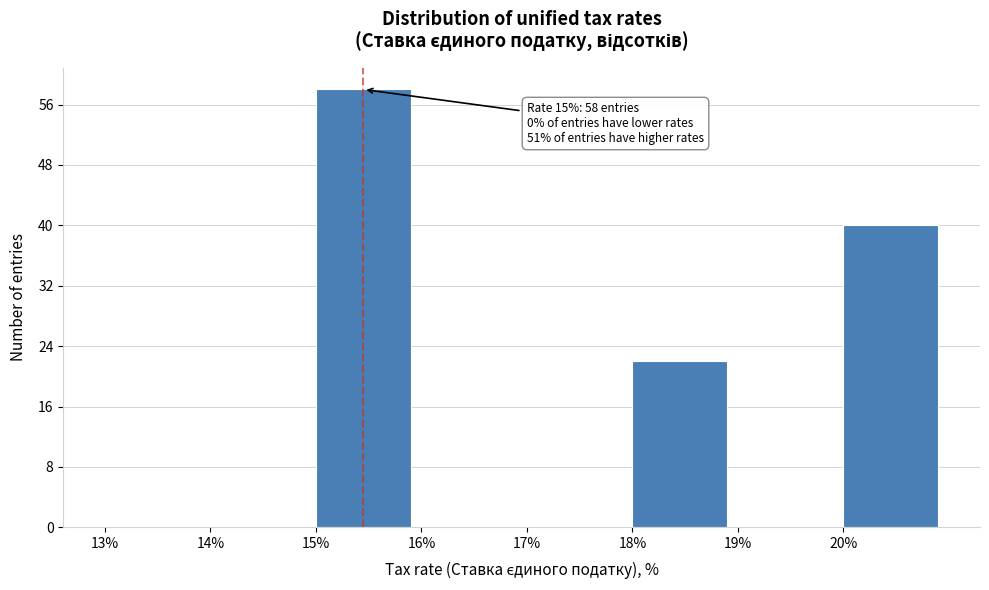

Over which range of the x-axis is the bar tallest?

15 to 16